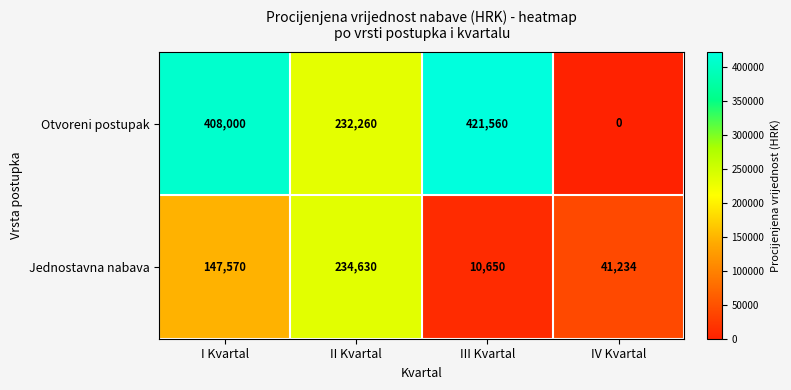

What is the sum of all Jednostavna nabava values?

434084